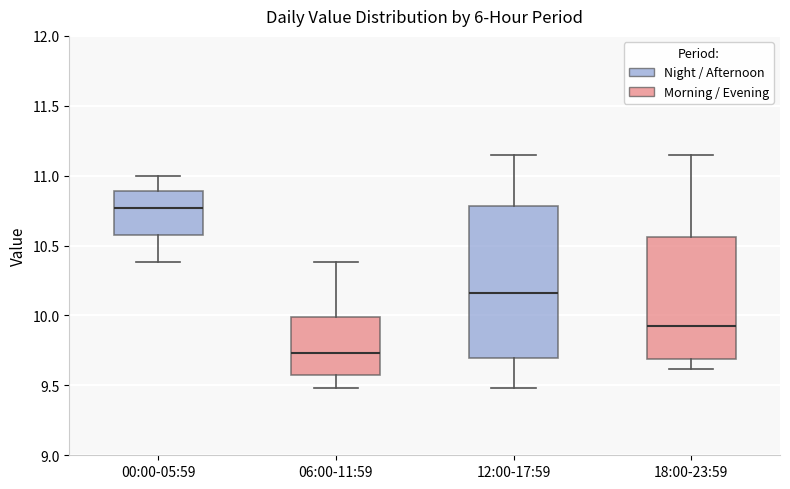

Reading left to right, transcribe this box plot: for each box, give where its median line is, the range the box spans, and where its two whiskers end, as read against the y-axis. The values are not printed on the chart, so give them approximately, as read against the axis.

00:00-05:59: median 10.75, box 10.60 to 10.90, whiskers 10.40 to 11.00
06:00-11:59: median 9.75, box 9.60 to 10.00, whiskers 9.50 to 10.40
12:00-17:59: median 10.15, box 9.70 to 10.80, whiskers 9.50 to 11.15
18:00-23:59: median 9.95, box 9.70 to 10.55, whiskers 9.60 to 11.15